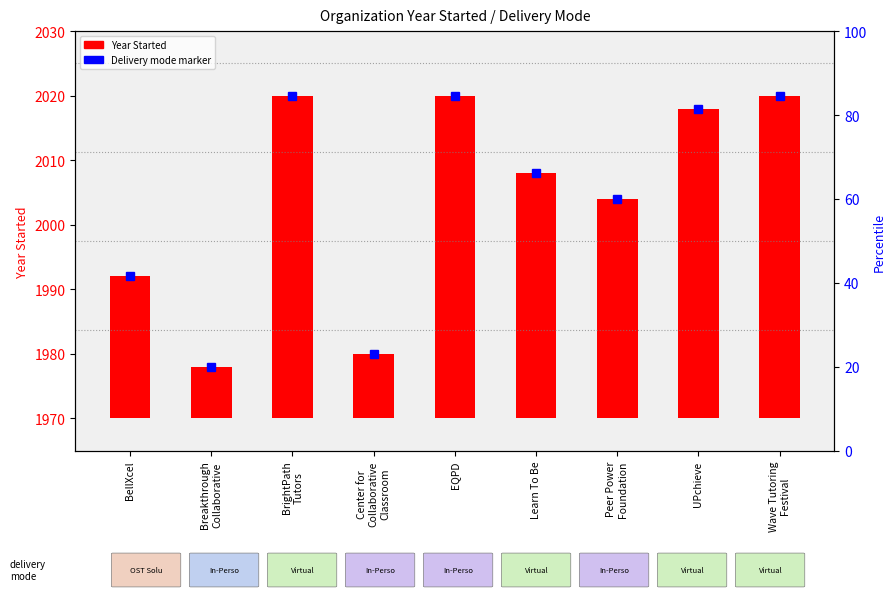

What is the label of the 1st bar from the left?

BellXcel